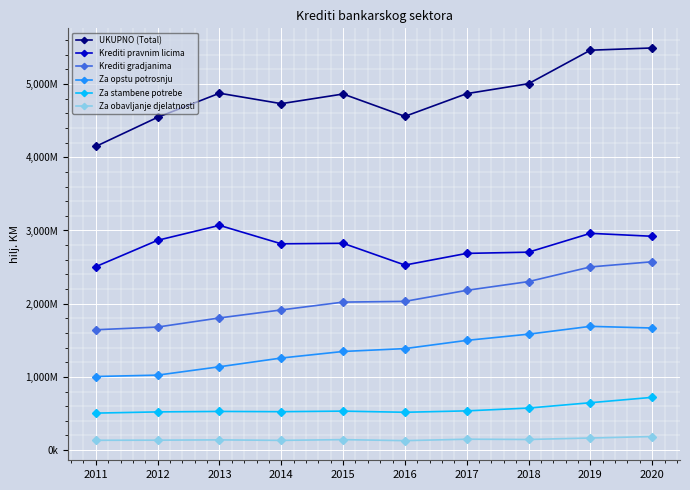

Does the chart display data point markers on the line(s)?

Yes